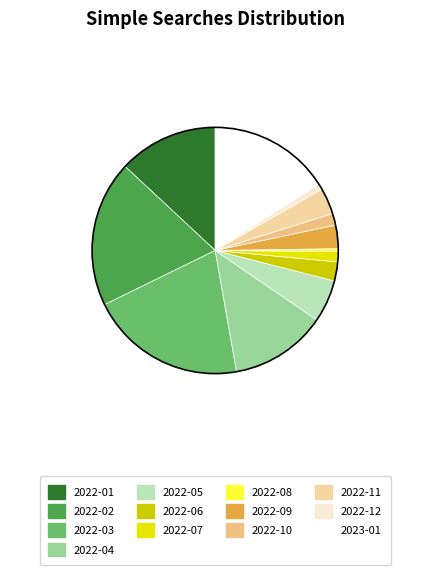

True or false: 2022-09 accounts for 3% of the total.

True